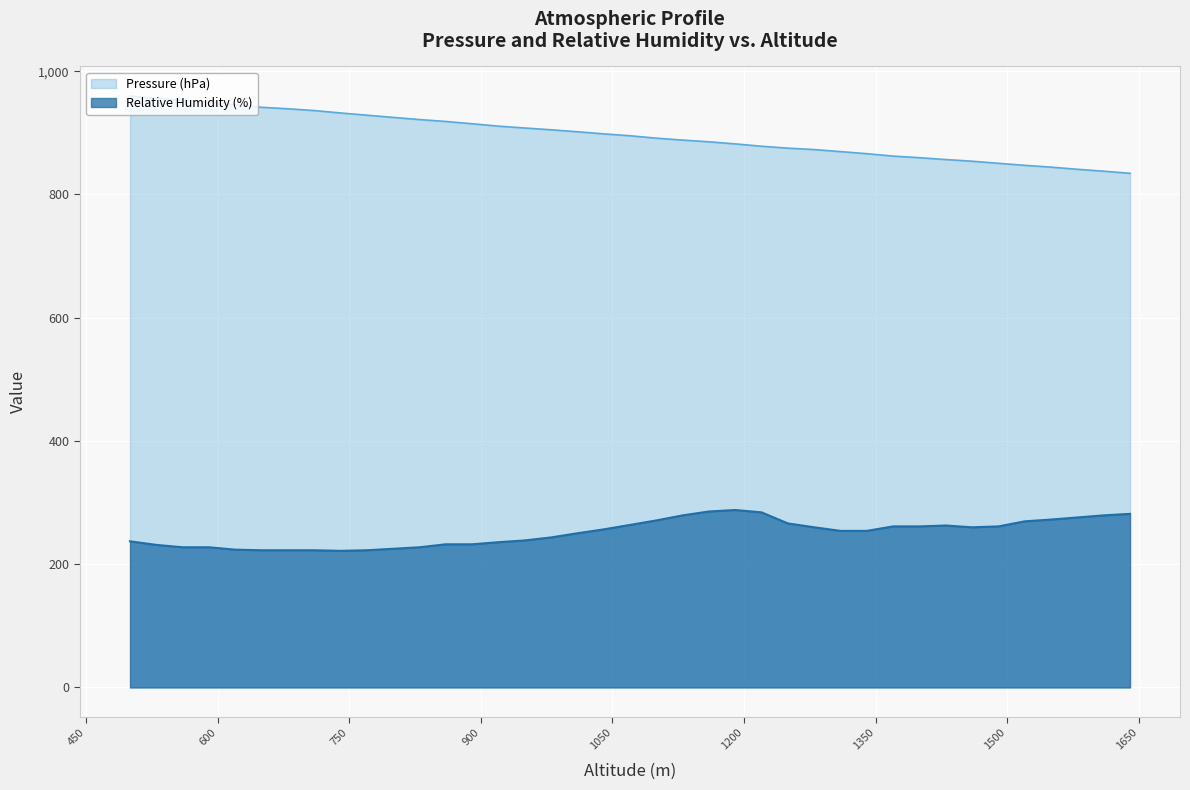

True or false: Relative Humidity (%) and Pressure (hPa) cross at least once.

False